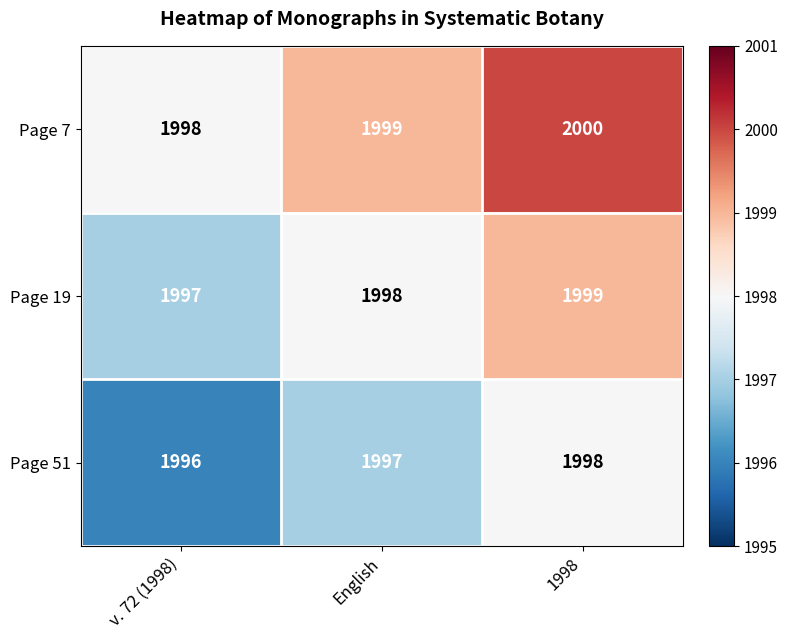

Reading right to left, list all the values displayed in this chart.

Page 7: 2000	1999	1998
Page 19: 1999	1998	1997
Page 51: 1998	1997	1996